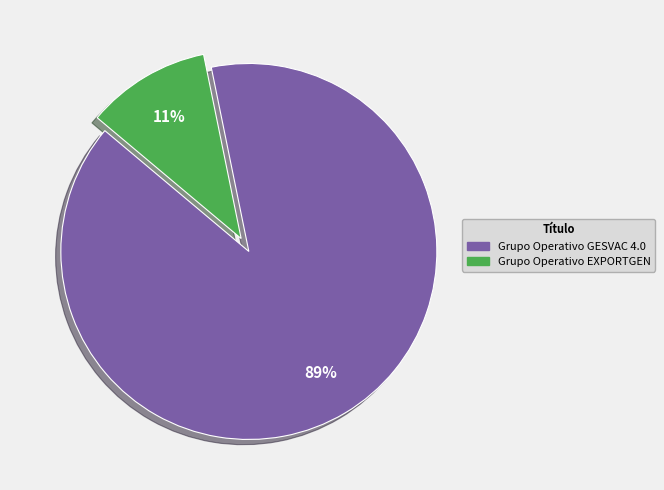

To the nearest percent, what is the average slice percentage?

50%